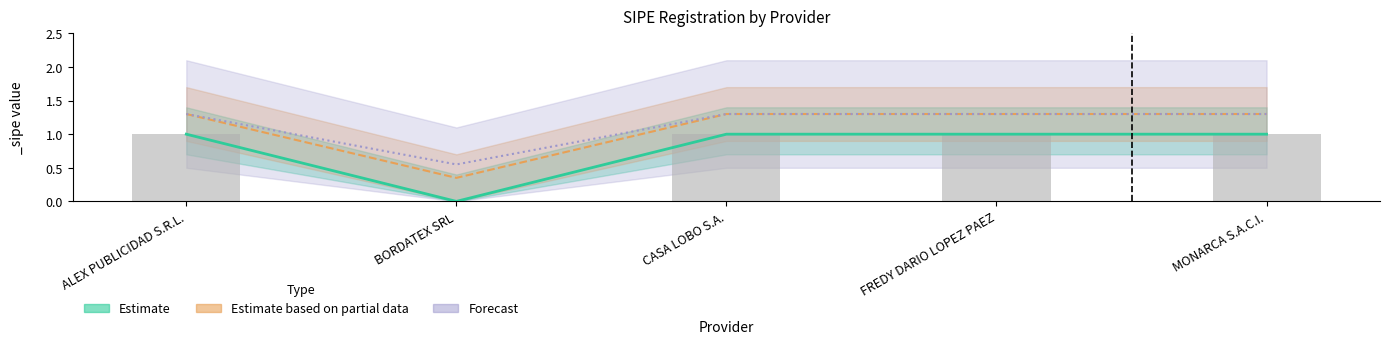

Read the value at CASA LOBO S.A..

1